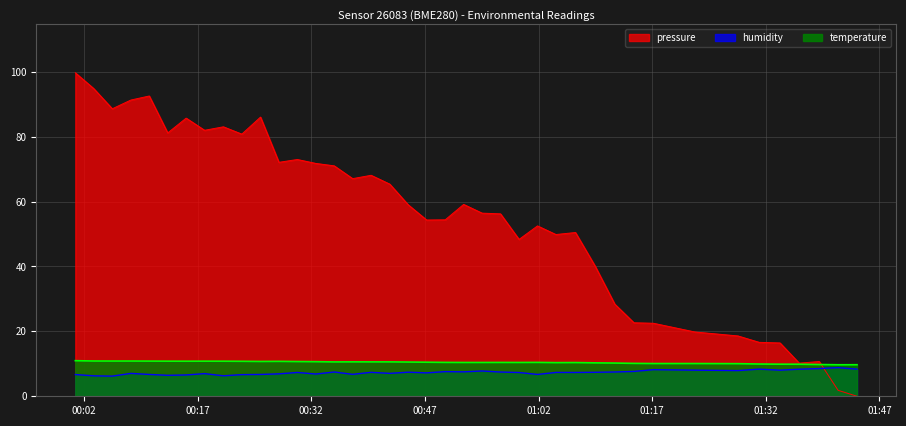

How many interior local peaks does the pressure series have?

10